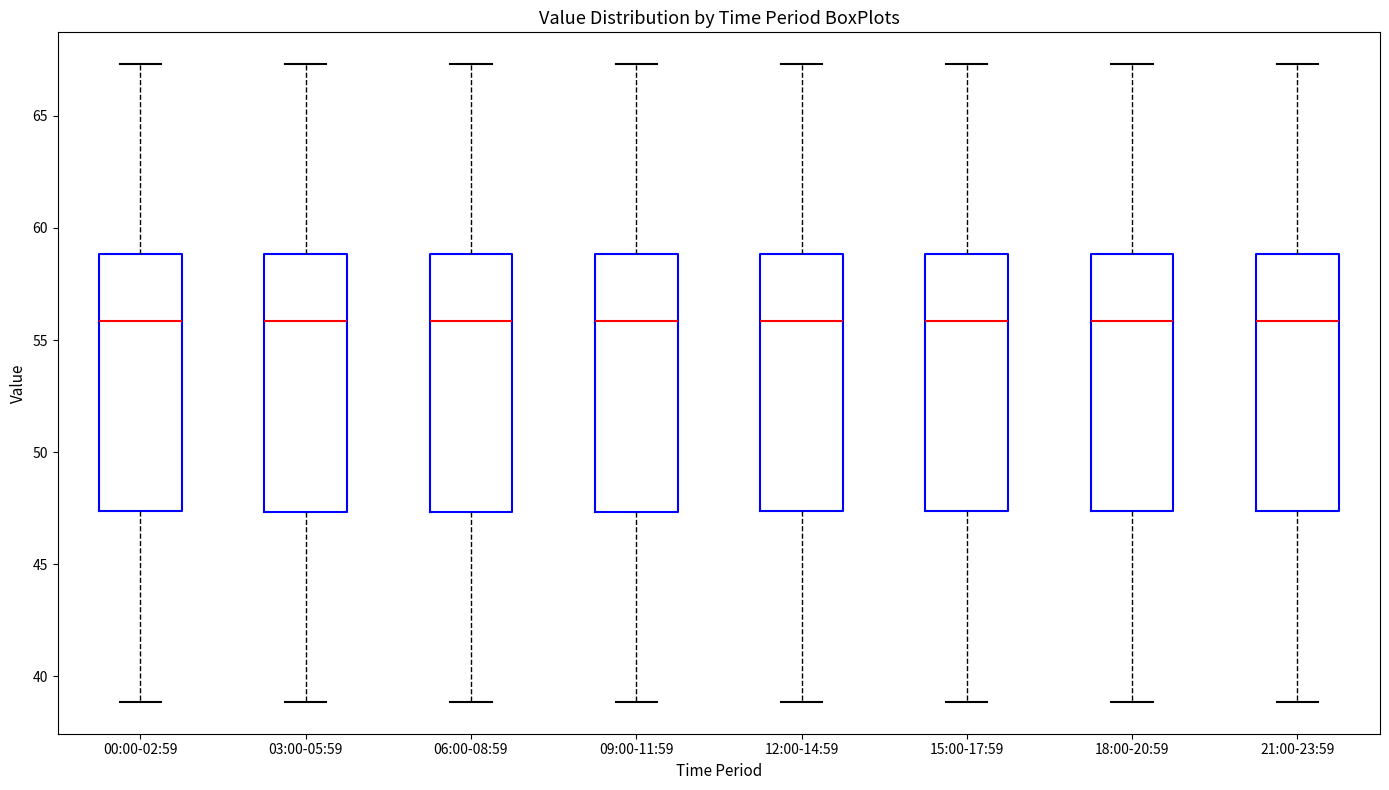

Where does the lower whisker of the box for 21:00-23:59 end on the y-axis? The values are not printed on the chart, so give them approximately, as read against the axis.

39.0